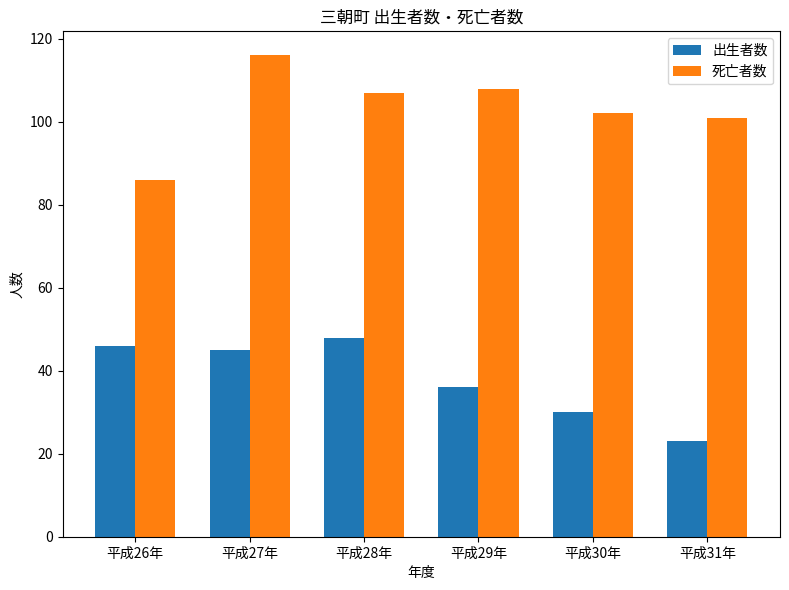

Which series has the largest total across all categories?

死亡者数